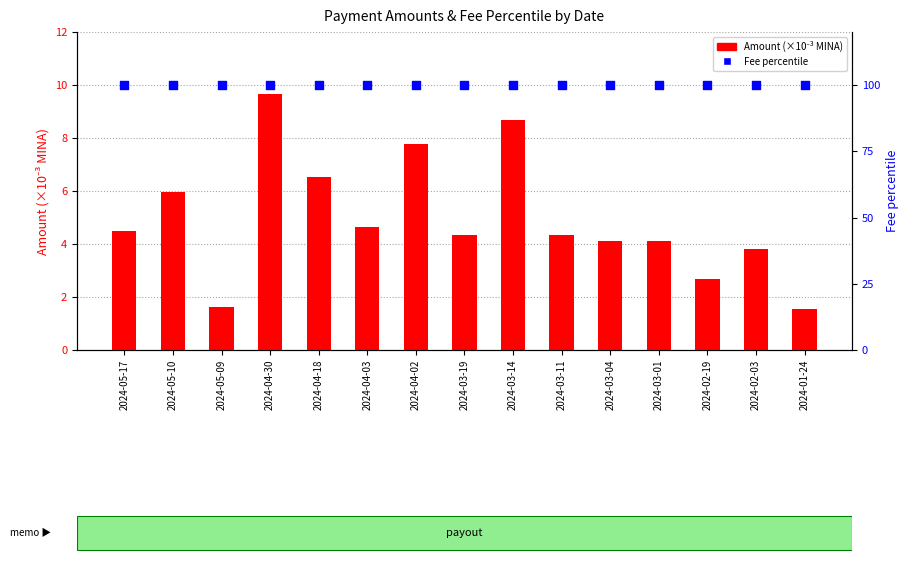

At which category is the sum across all series the highest?

2024-04-30